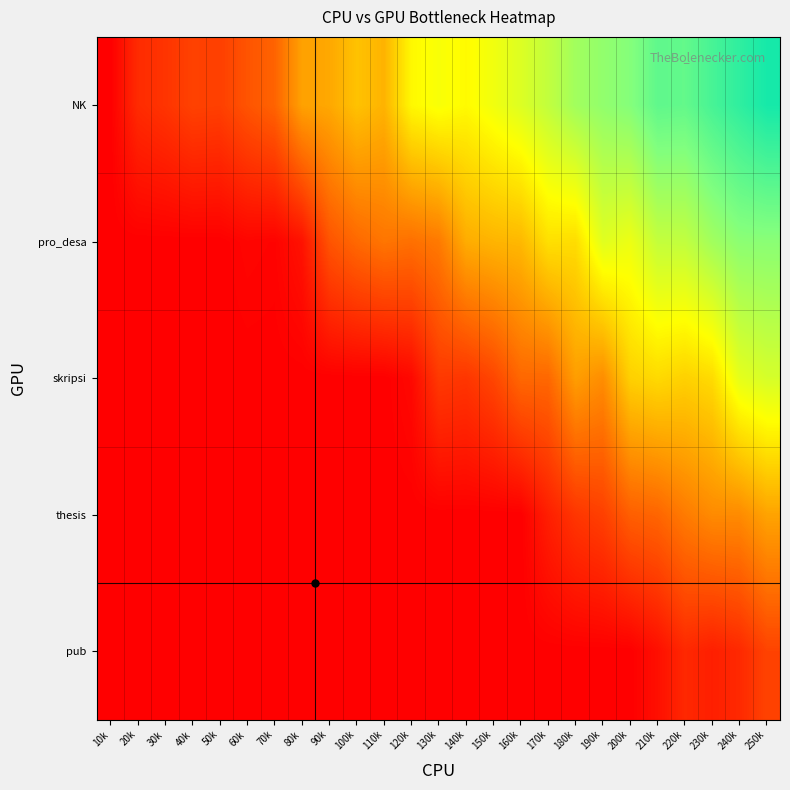

At how many categories does at least one series exceed 0?

24